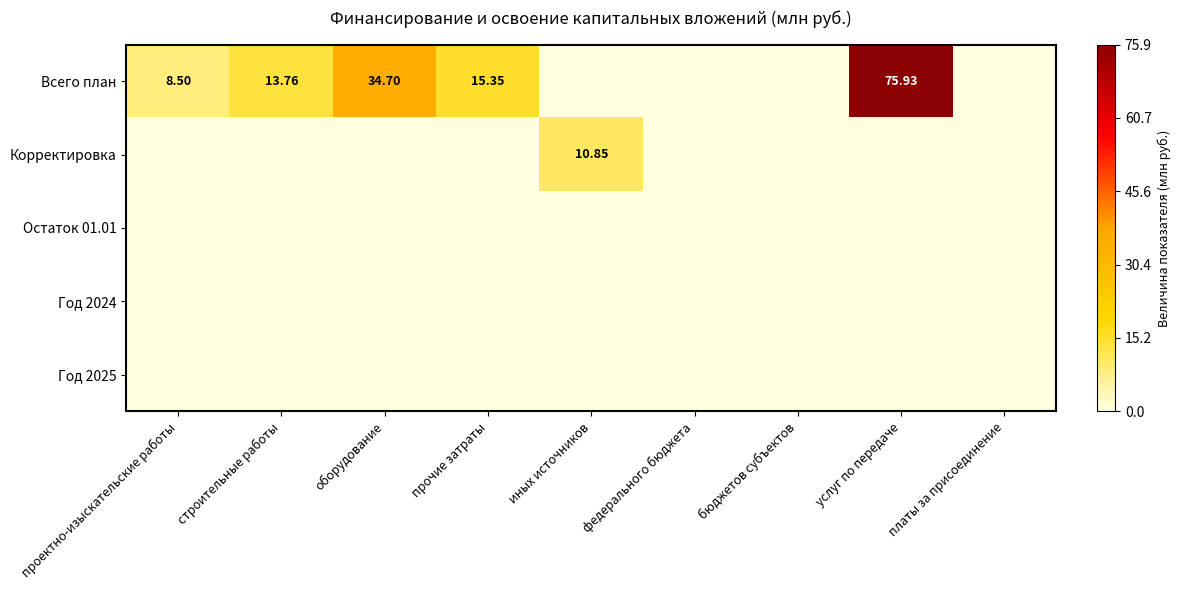

The value of Корректировка at бюджетов субъектов is 0.0. True or false?

True